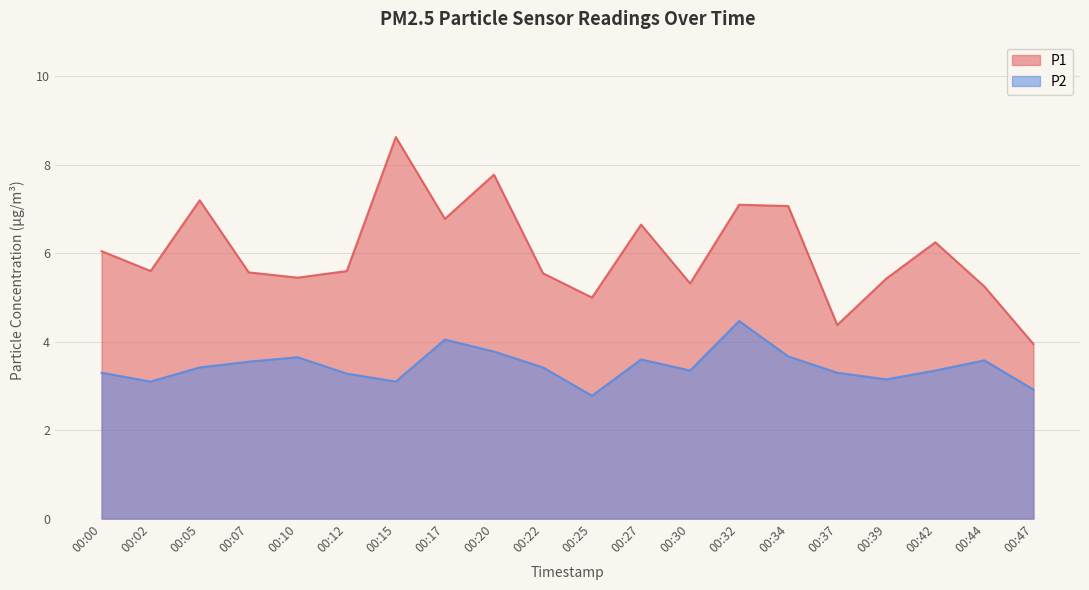

True or false: P2 and P1 cross at least once.

False